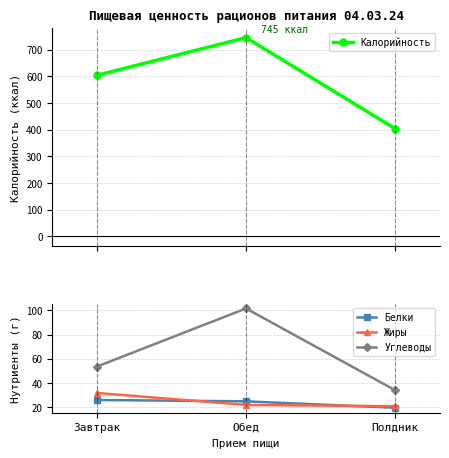

What is the total value across all series at Завтрак?

715.4